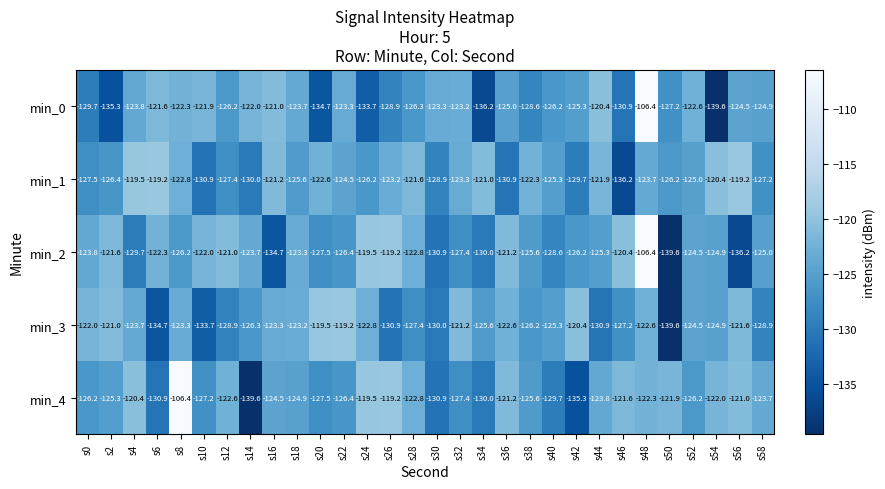

At which category is the sum across all series the highest?

s48